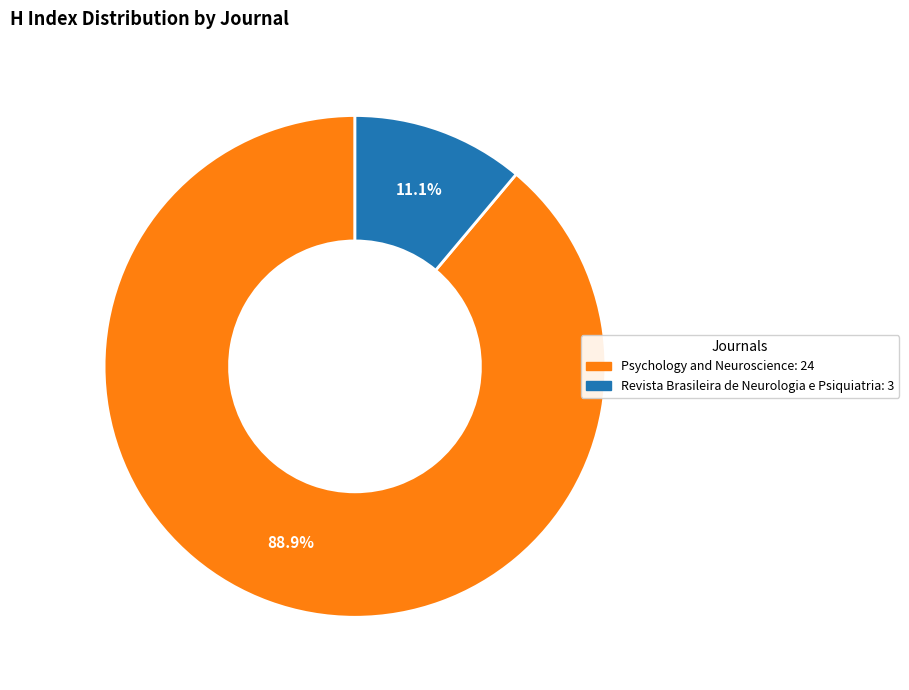

What is the smallest slice in the pie chart?

Revista Brasileira de Neurologia e Psiquiatria